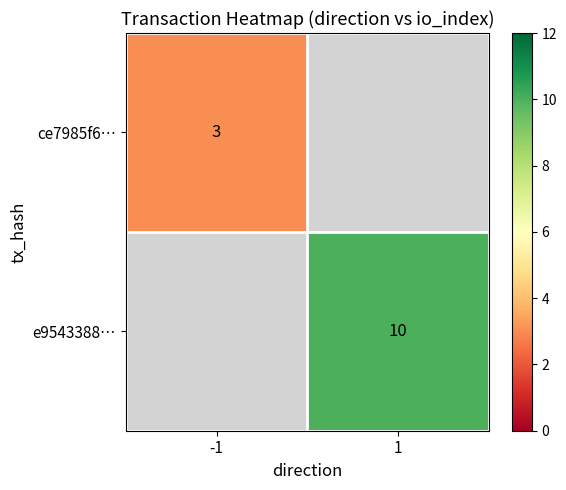

True or false: e9543388… has a value of 5 at 1.

False